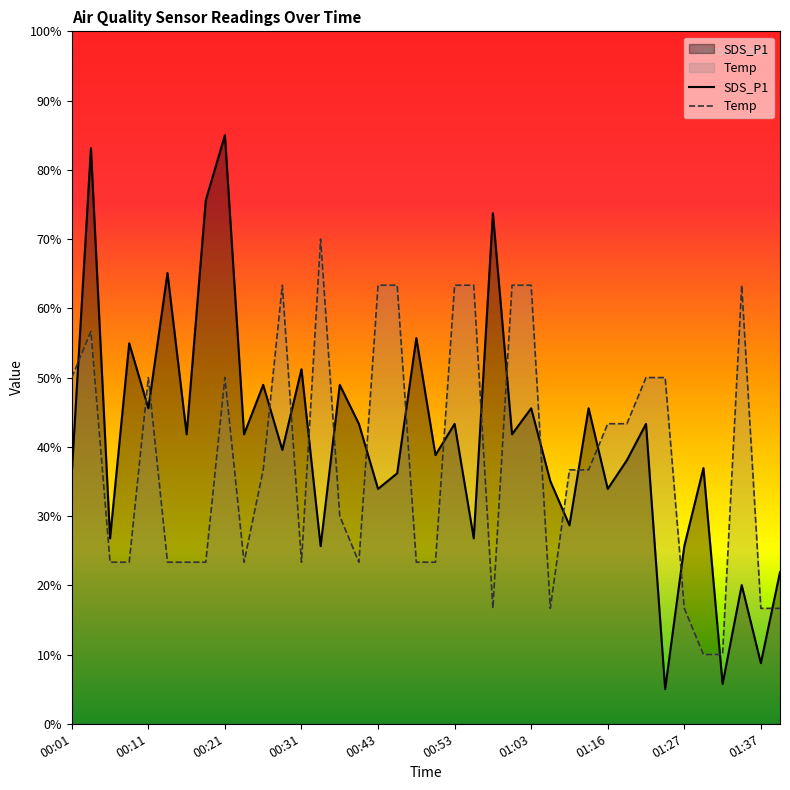

Does the chart display data point markers on the line(s)?

No